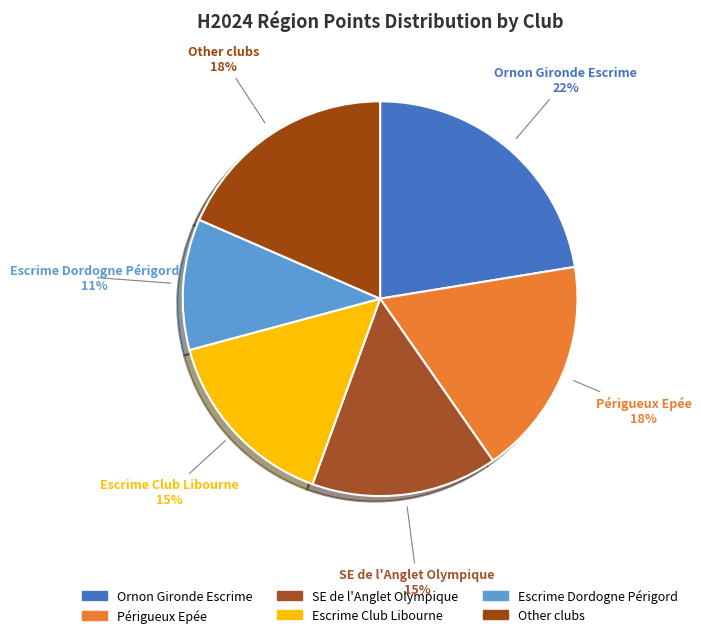

Is Périgueux Epée the majority of the pie?

No